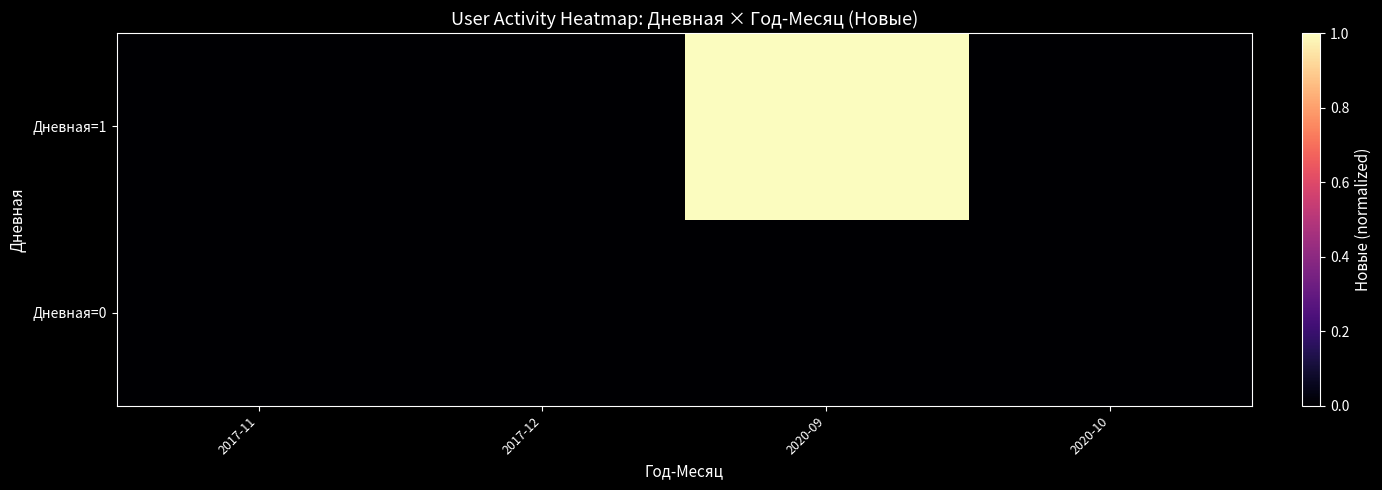

Count the number of categories in the chart.

4